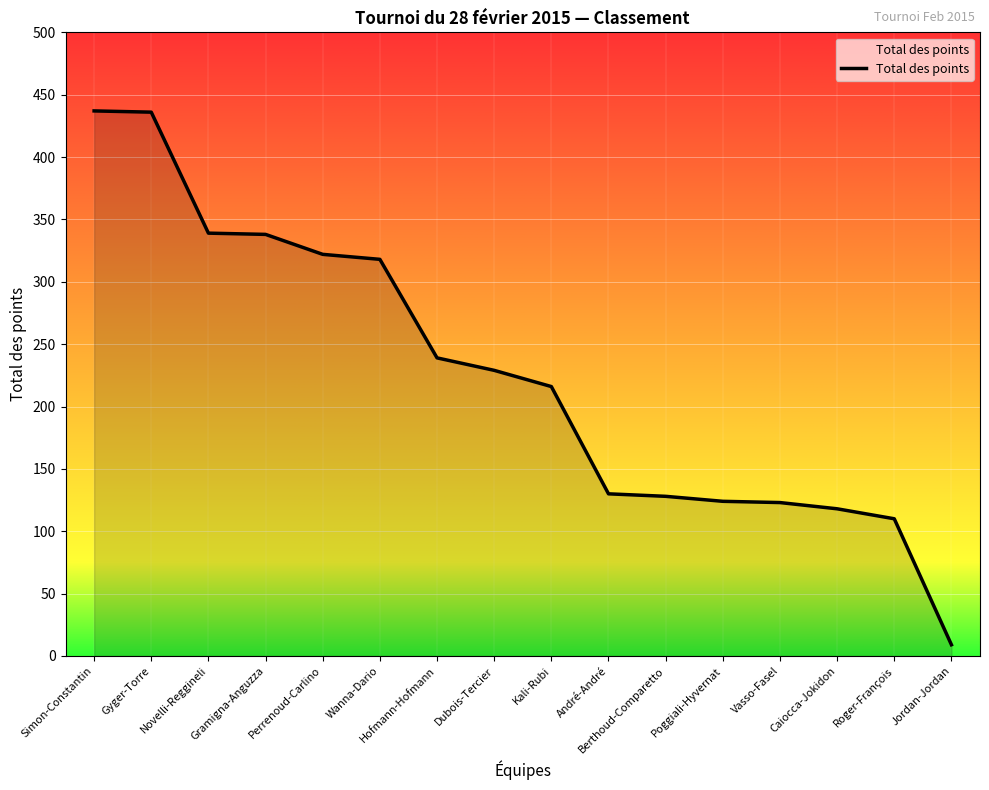

What is the smallest value displayed?

9